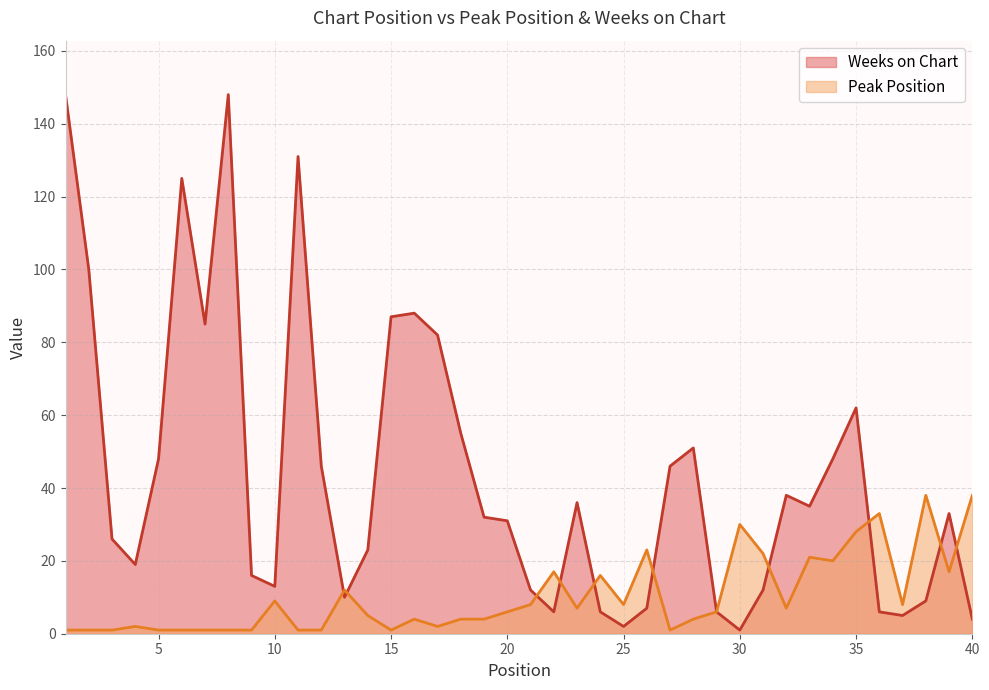

At which category does the chart reach its minimum across all series?

1